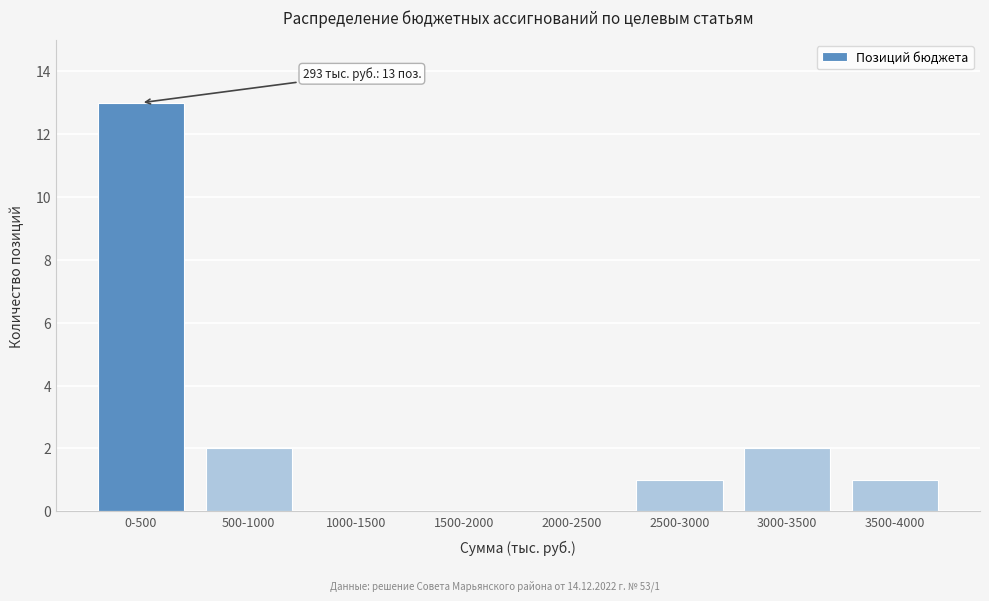

Reading left to right, extract all data points from this chart.

0-500=13	500-1000=2	1000-1500=0	1500-2000=0	2000-2500=0	2500-3000=1	3000-3500=2	3500-4000=1